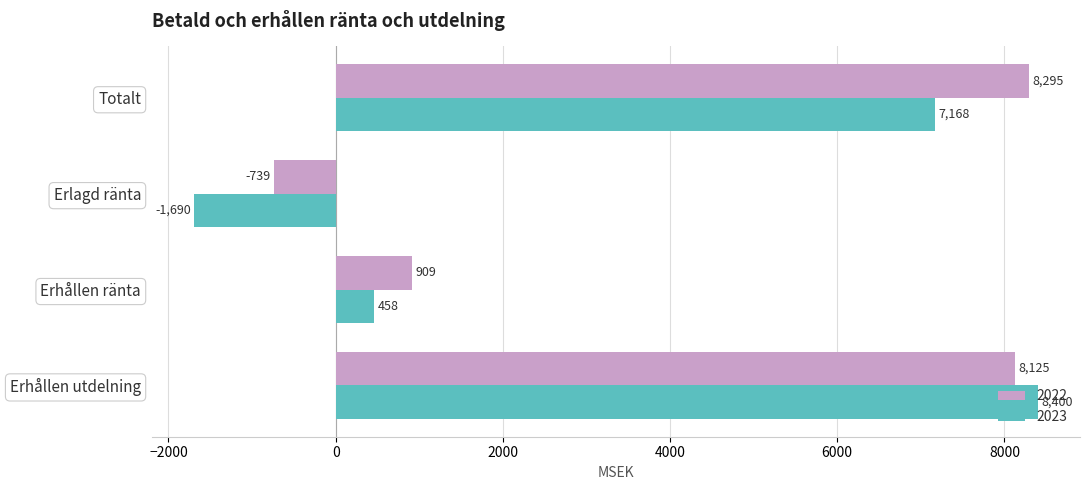

What is the difference between the 2023 values at Erhållen utdelning and Totalt?

1232